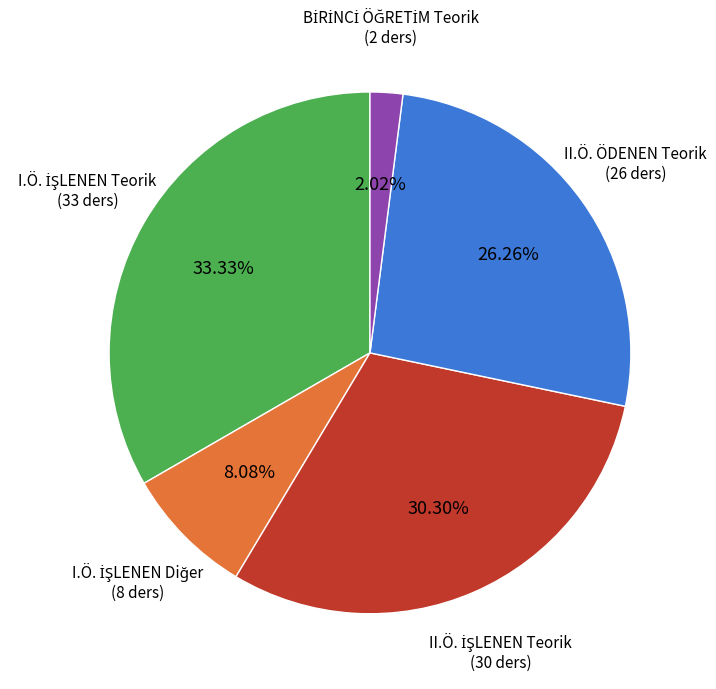

Is there a majority slice in this chart?

No